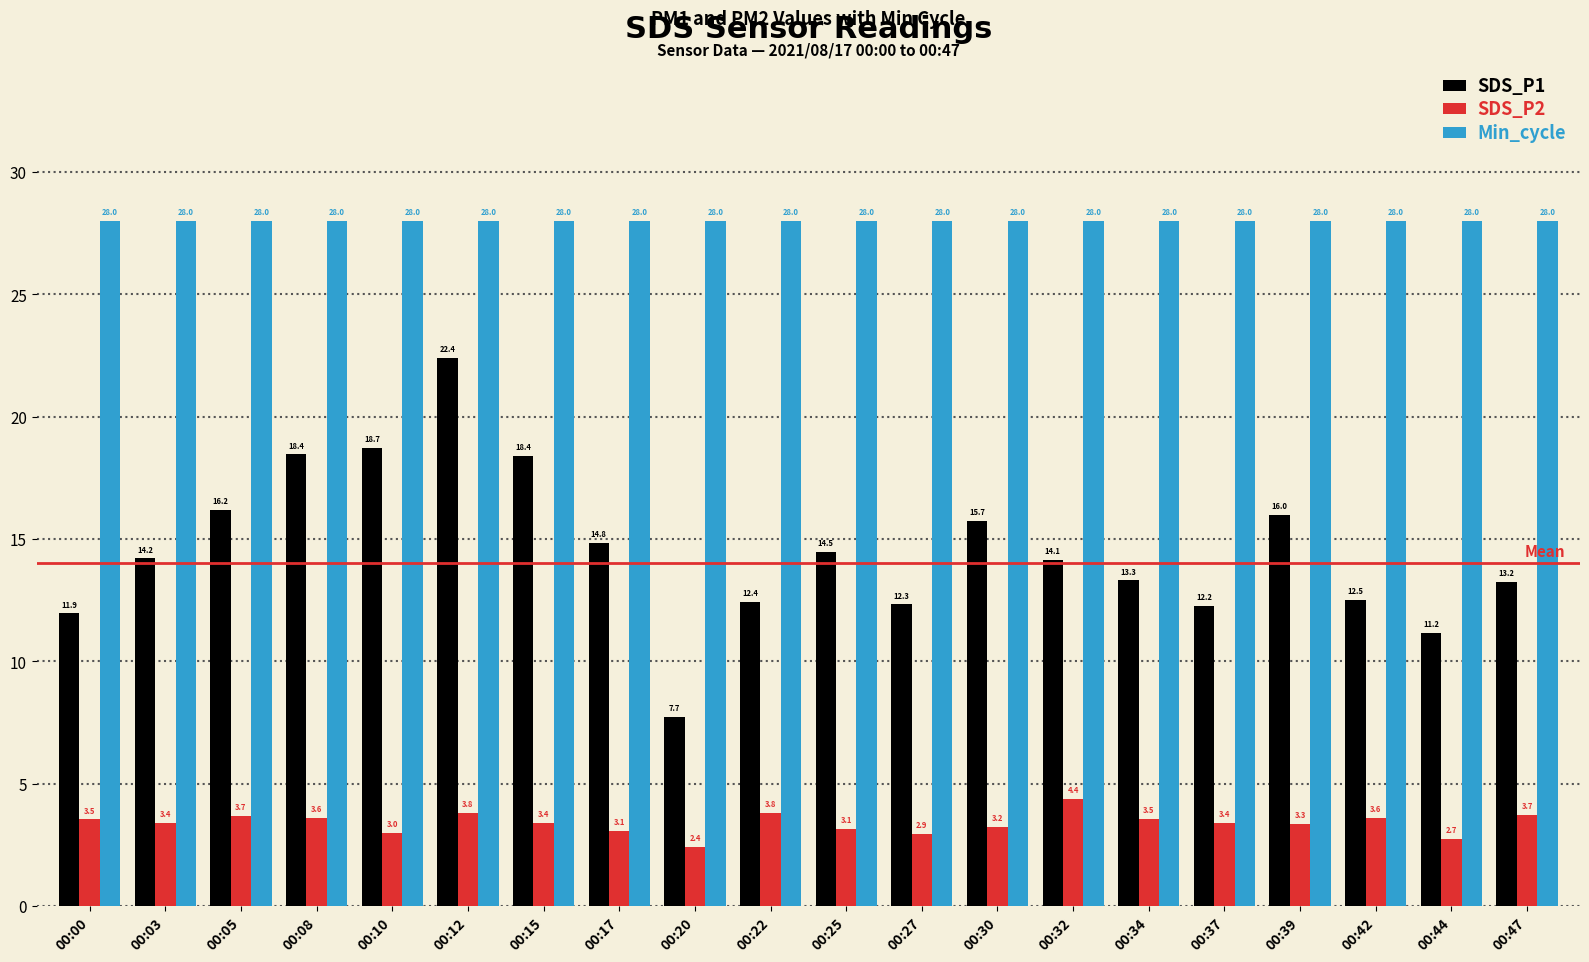

How many groups of bars are there?

20